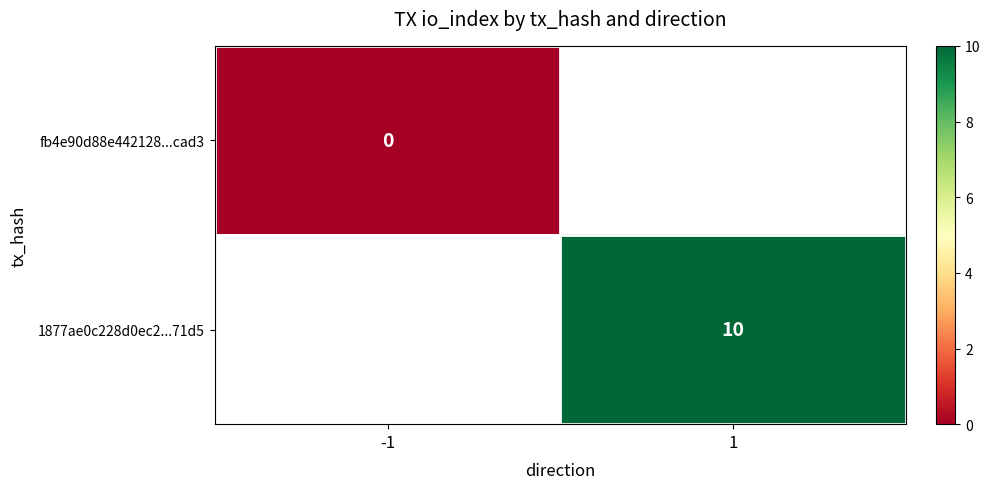

At how many categories does at least one series exceed 3?

1